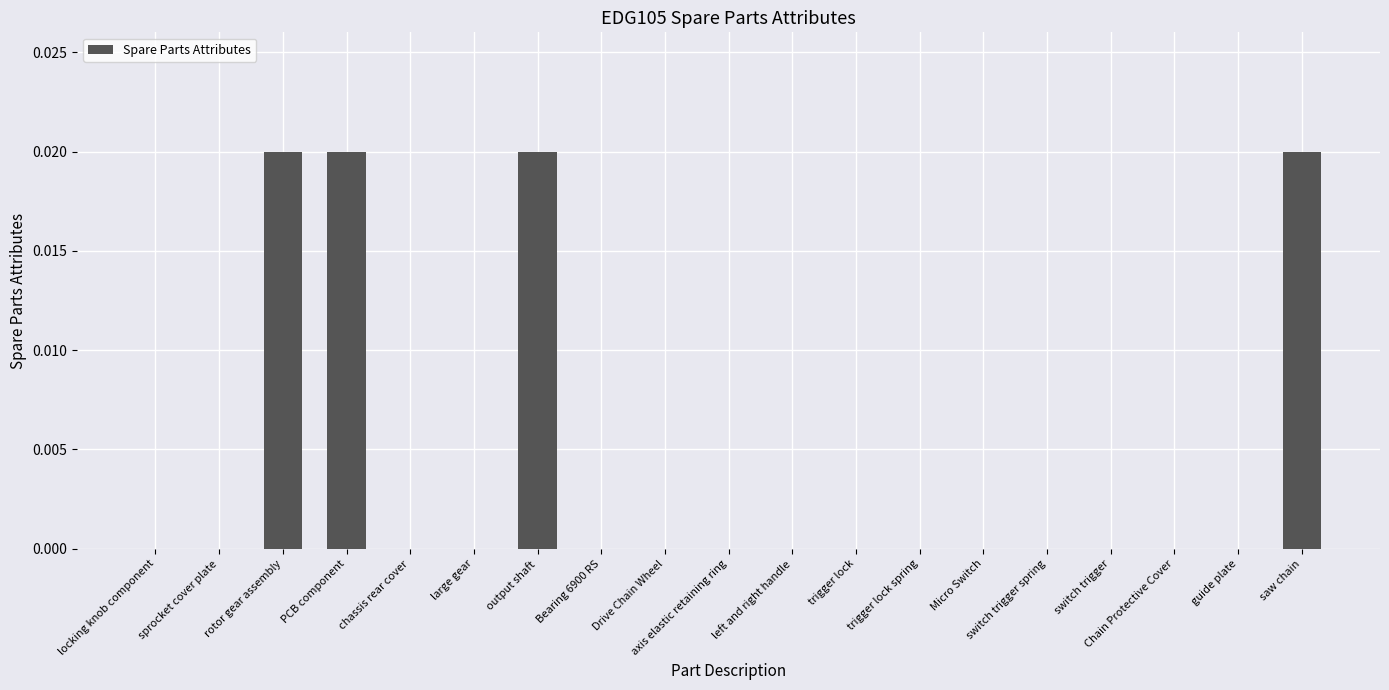

Count the values in the range 0 to 1.

19